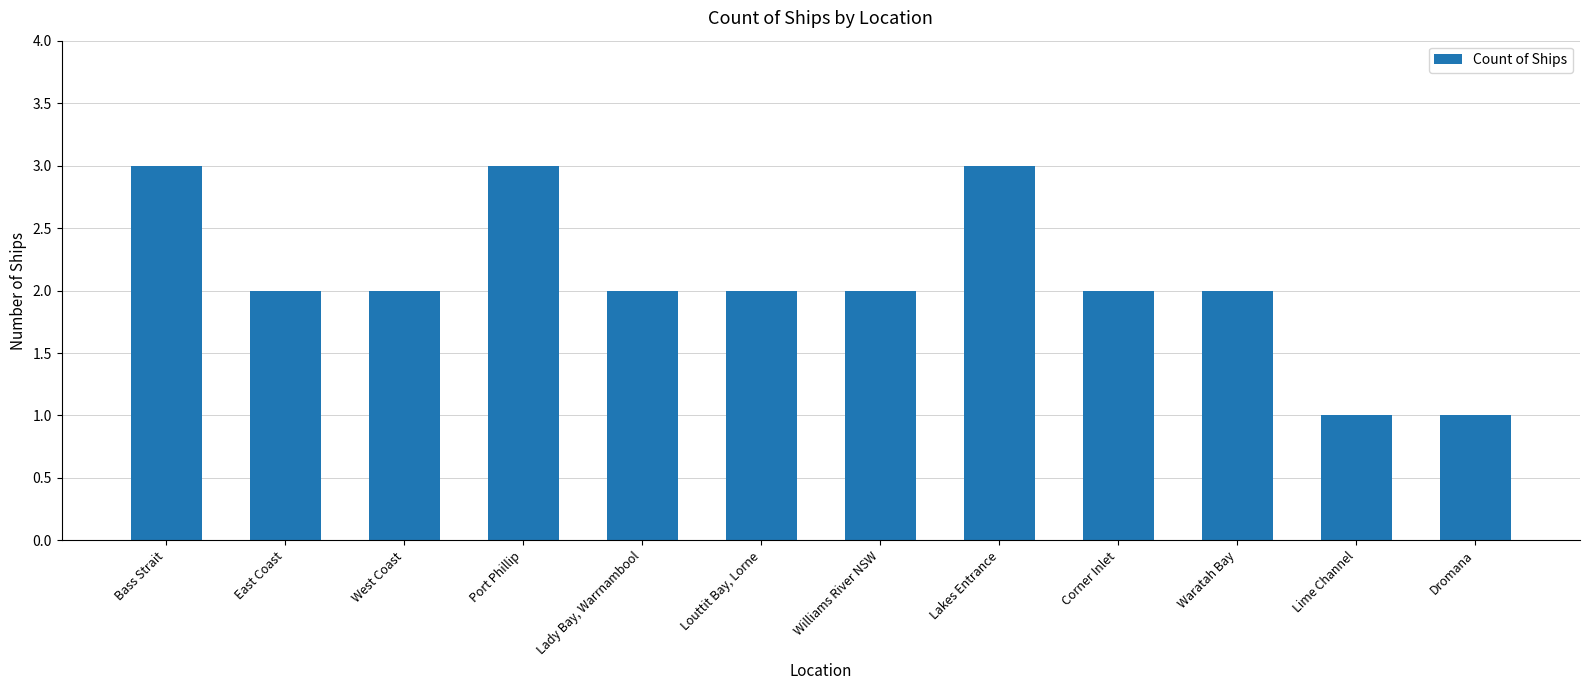

Is it true that the value at Waratah Bay is 1?

False